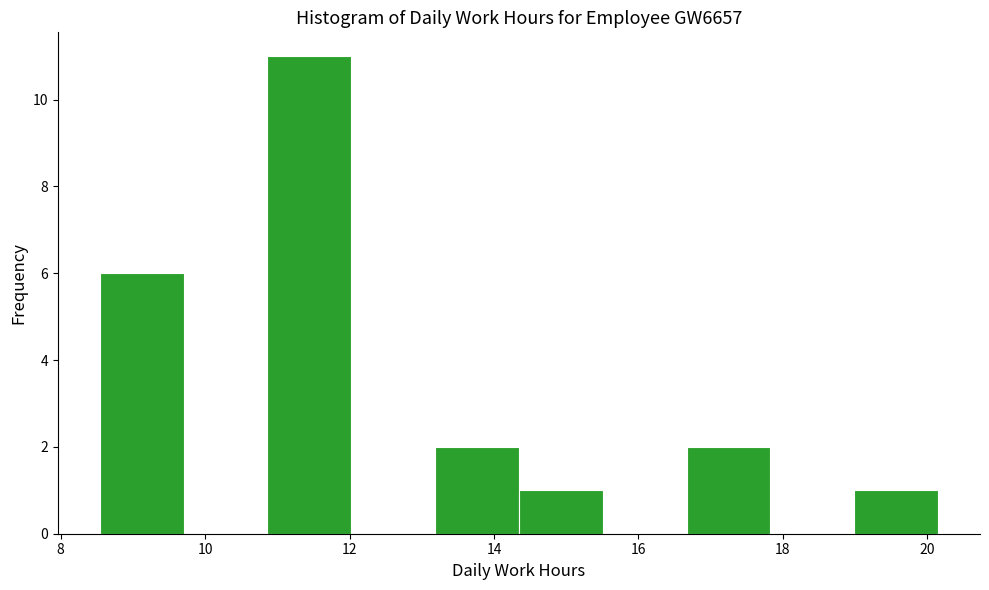

Over which range of the x-axis is the bar tallest?

10.8 to 12.0